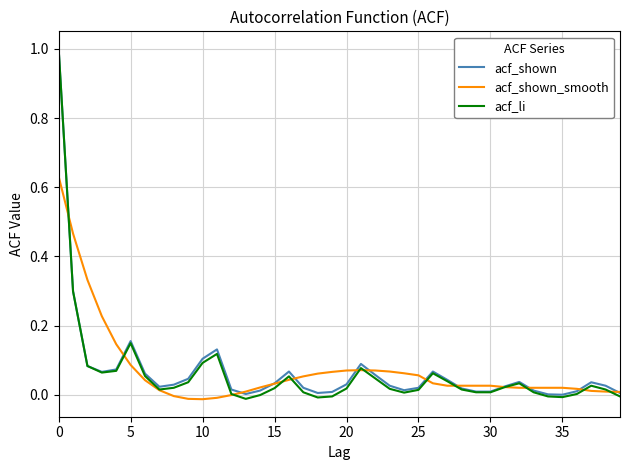

Which series has the widest spread of values?

acf_li